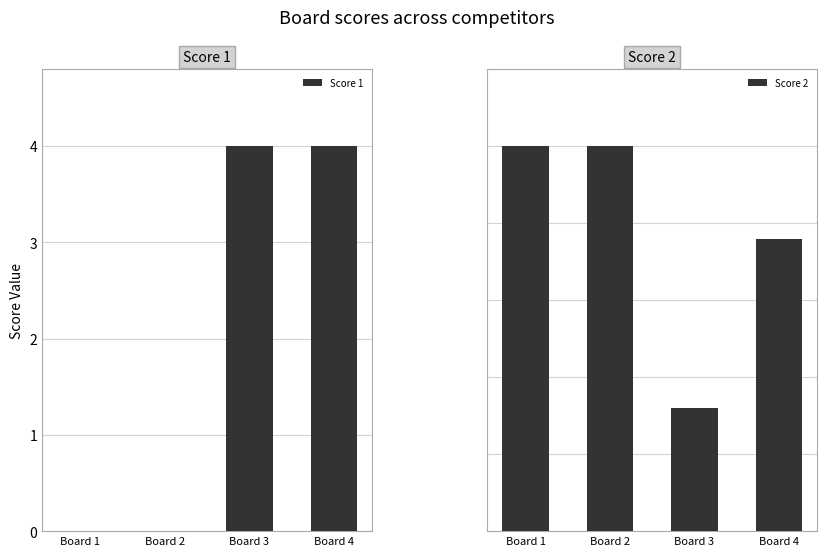

Between Board 1 and Board 3, which is larger?

Board 3